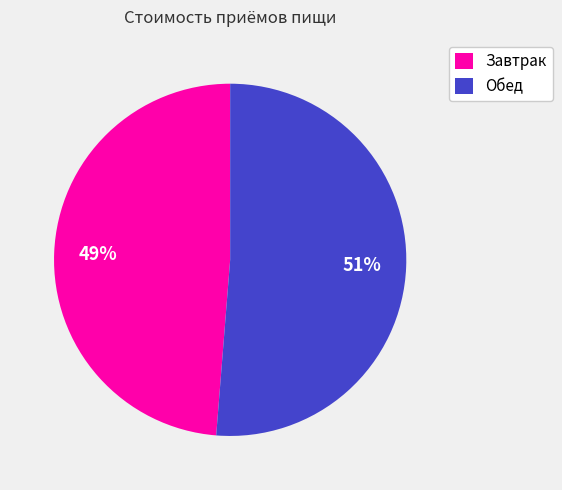

How many segments does this pie chart have?

2